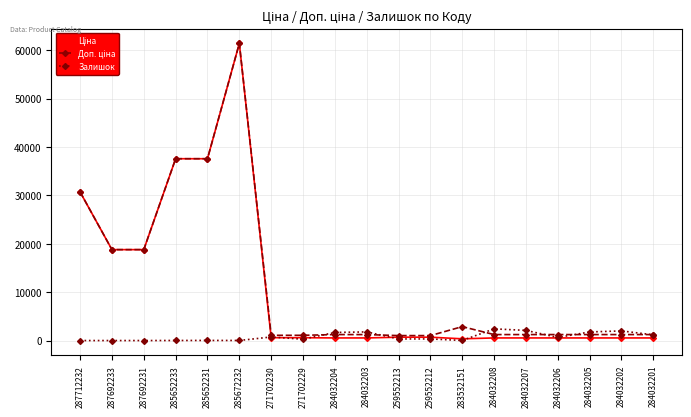

Which category has the highest value across all series?

285672232